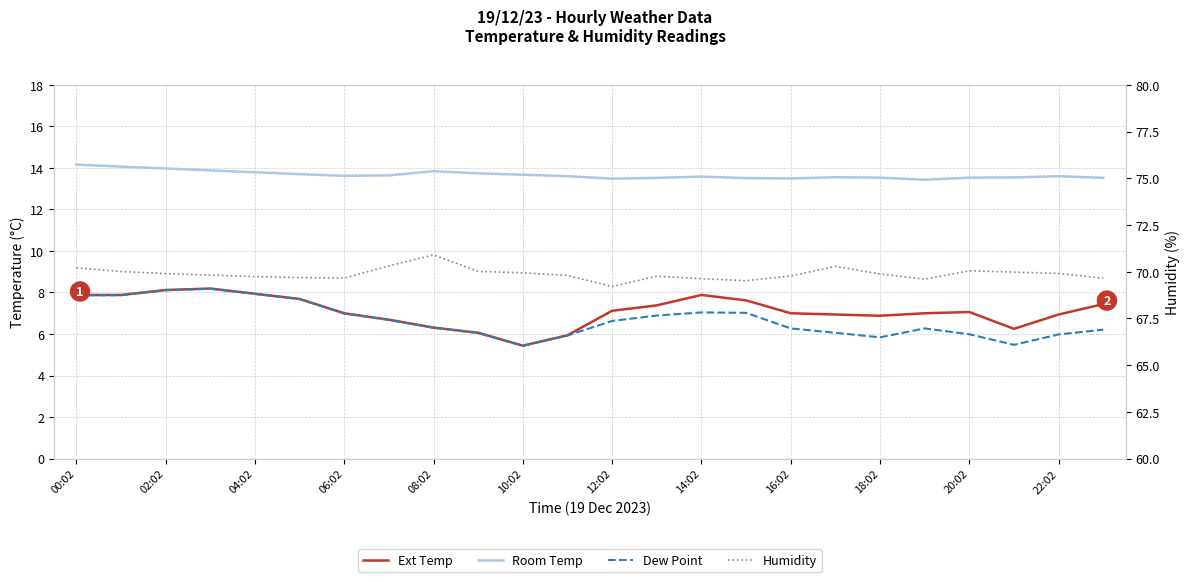

In Room Temp, how many points are lower than both neighbors (excluding endpoints)?

4